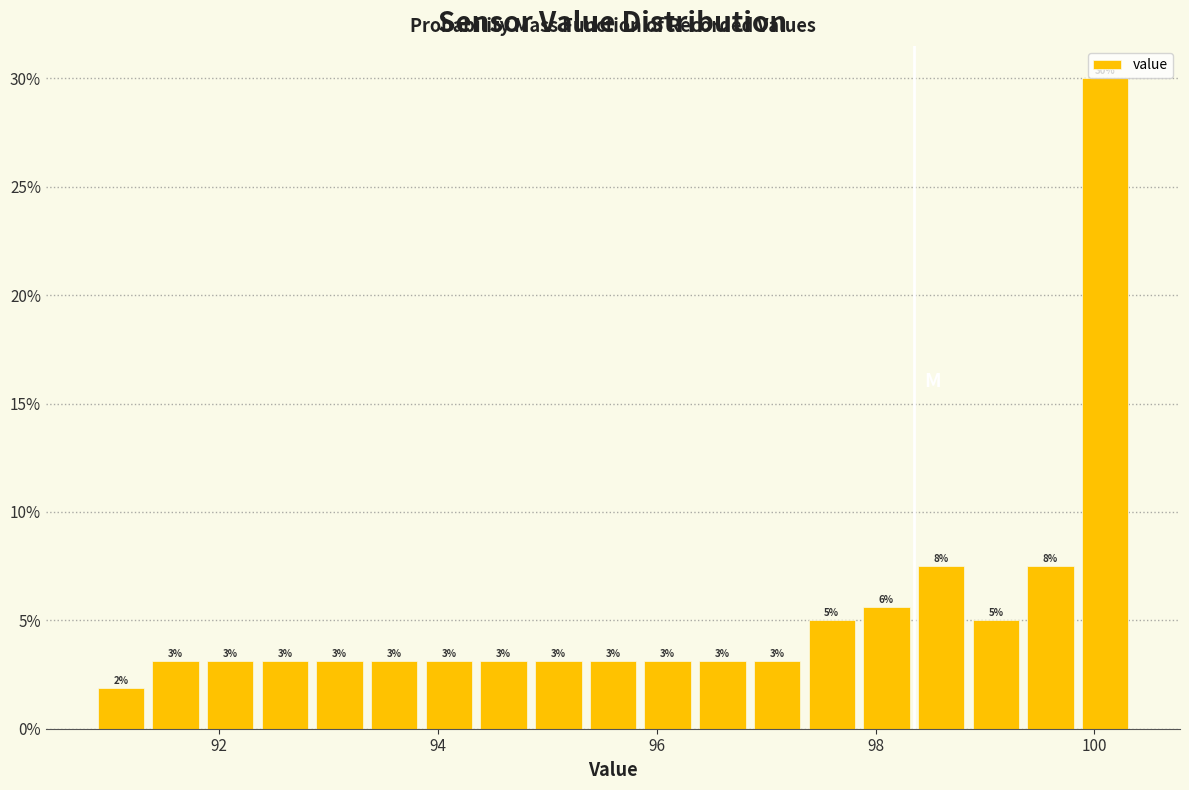

Read against the x-axis, roughly where is the centre of the tallest bar?

100.2